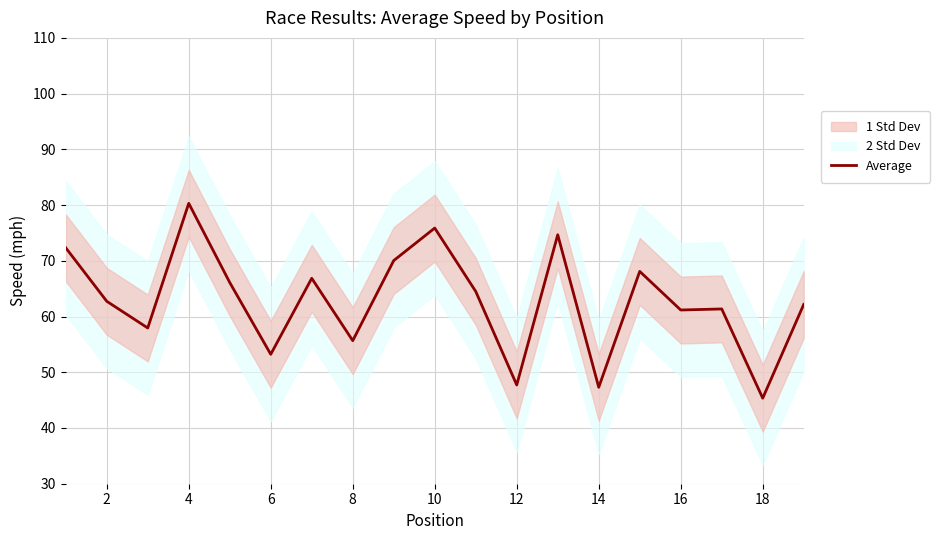

Is it true that Average equals 99.4 at 8?

False